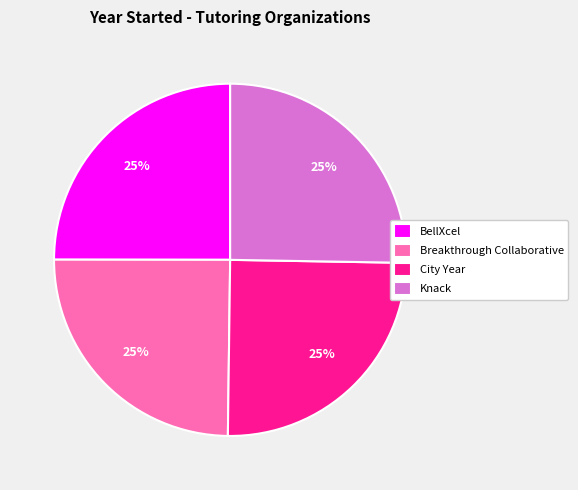

True or false: City Year accounts for 12% of the total.

False